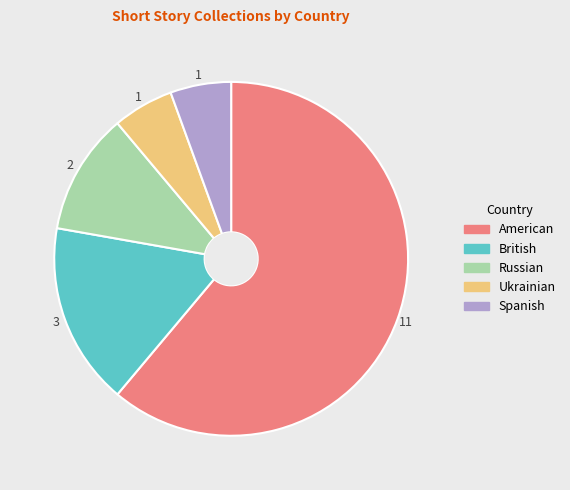

The Russian slice represents 1% of the pie. True or false?

False